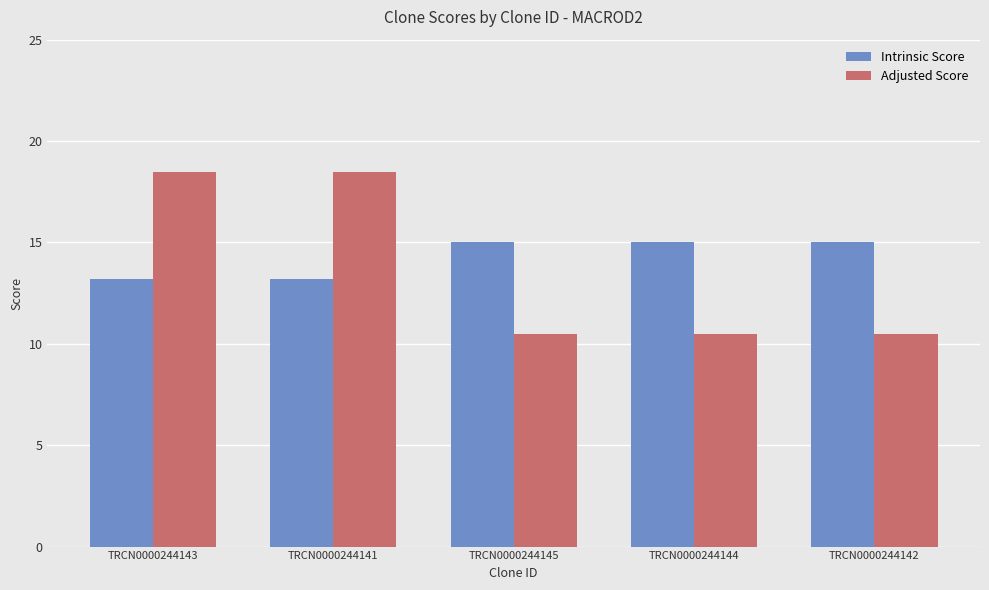

Reading left to right, what are all the values shown in this chart?

Intrinsic Score: TRCN0000244143=13.2	TRCN0000244141=13.2	TRCN0000244145=15.0	TRCN0000244144=15.0	TRCN0000244142=15.0
Adjusted Score: TRCN0000244143=18.5	TRCN0000244141=18.5	TRCN0000244145=10.5	TRCN0000244144=10.5	TRCN0000244142=10.5